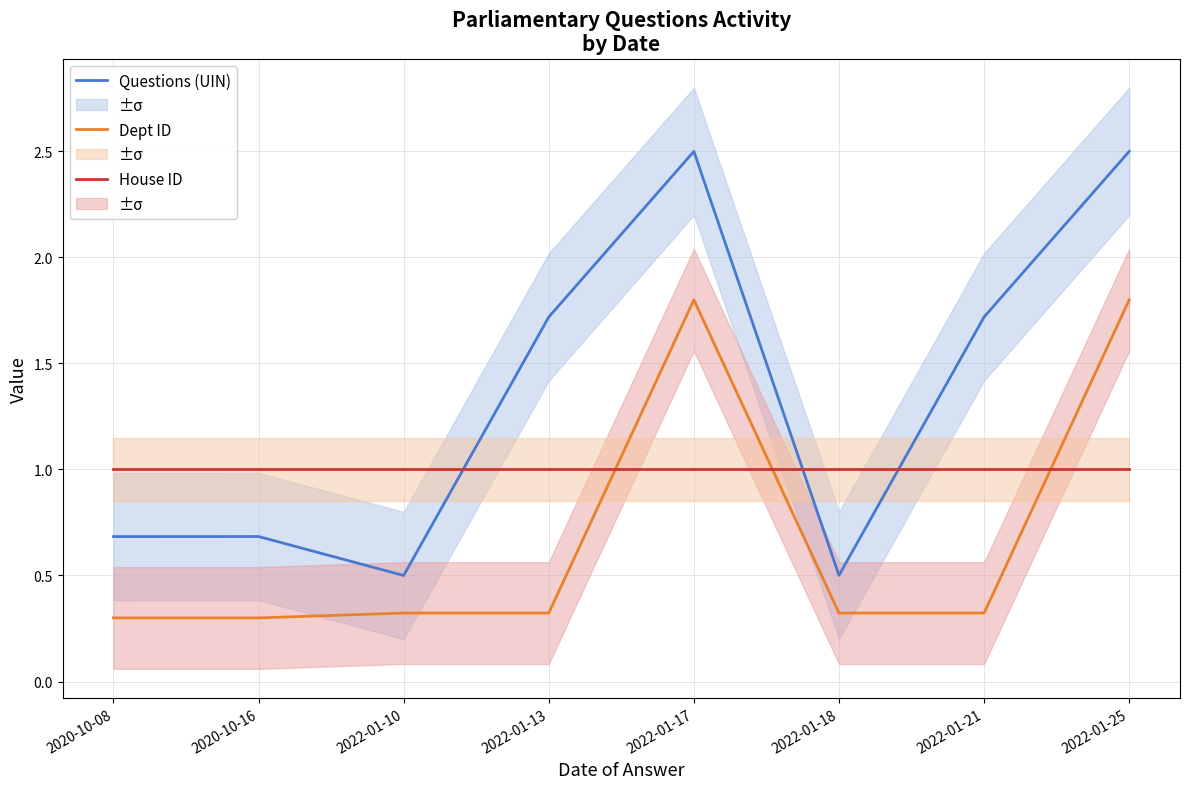

Rank the series by their maximum value, from lowest to highest.

House ID, Dept ID, Questions (UIN)